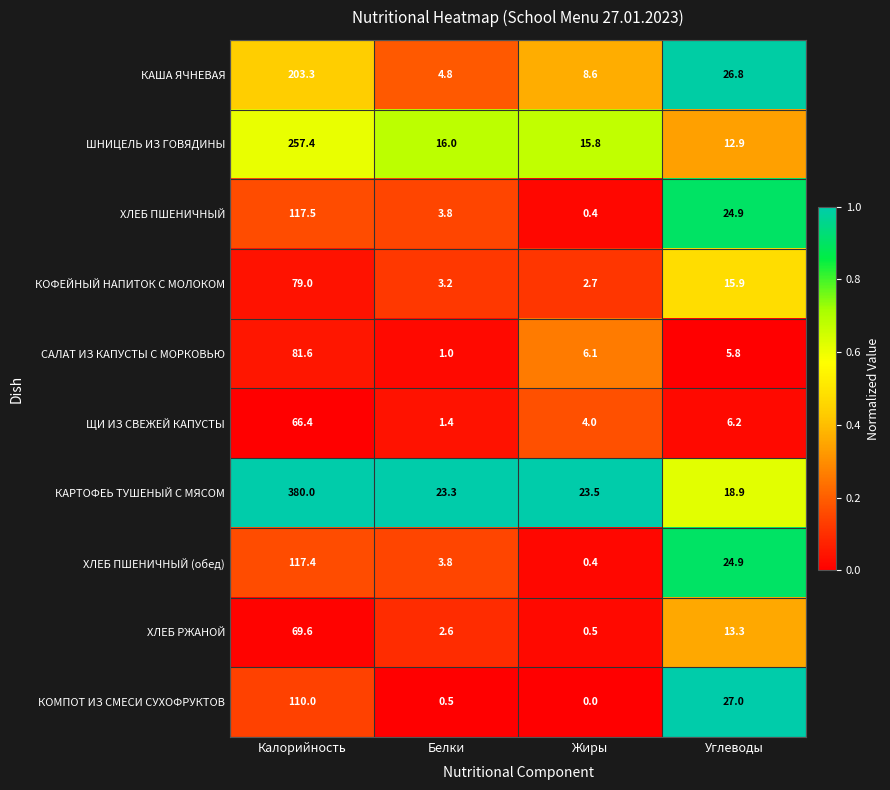

The КОМПОТ ИЗ СМЕСИ СУХОФРУКТОВ series shows 0.5 at Белки. True or false?

True